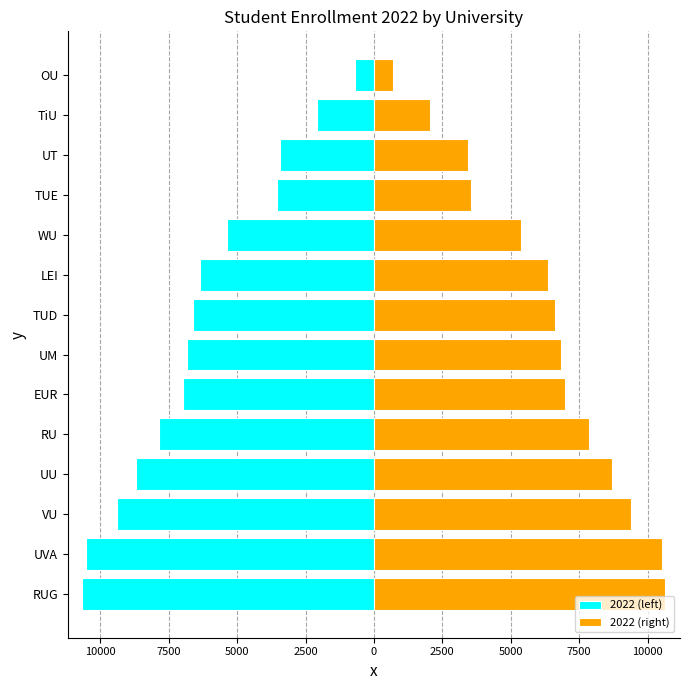

Between UM and UT, which series saw the biggest shift?

2022 (left)